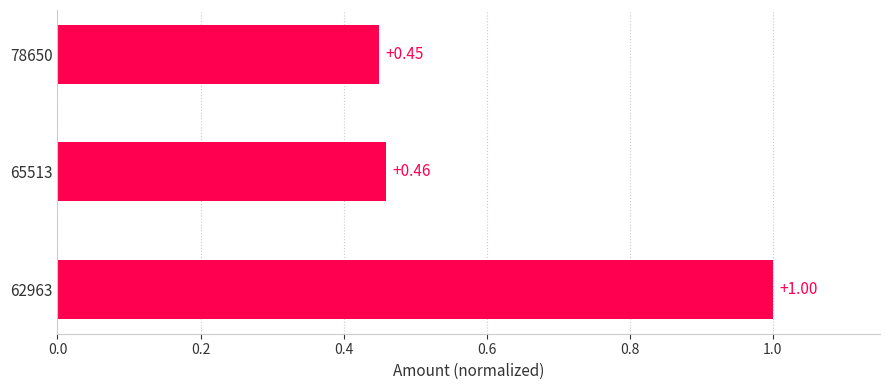

What is the change in value from 65513 to 62963?

+0.5